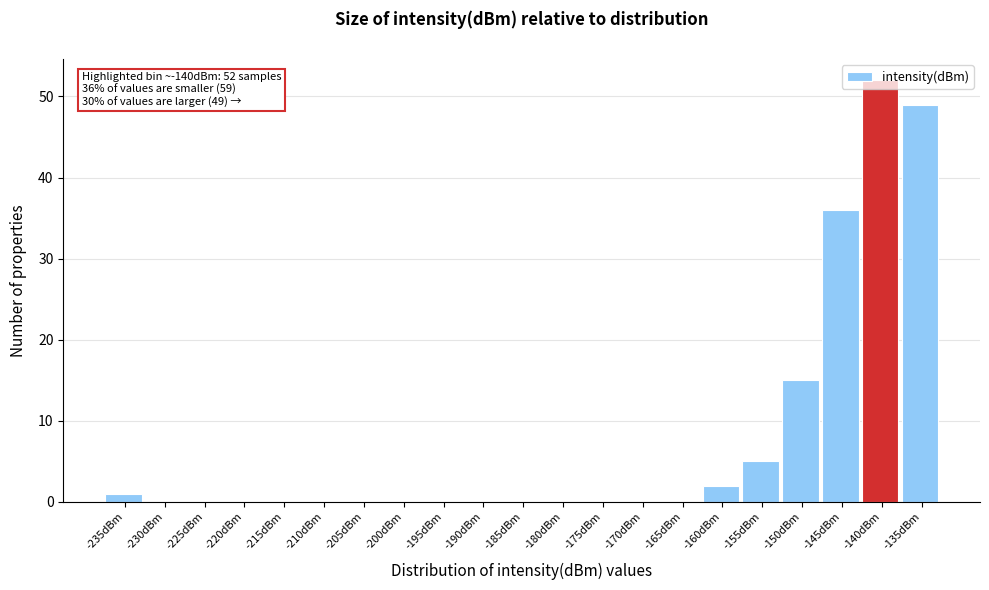

Which has a higher value, -140dBm or -190dBm?

-140dBm